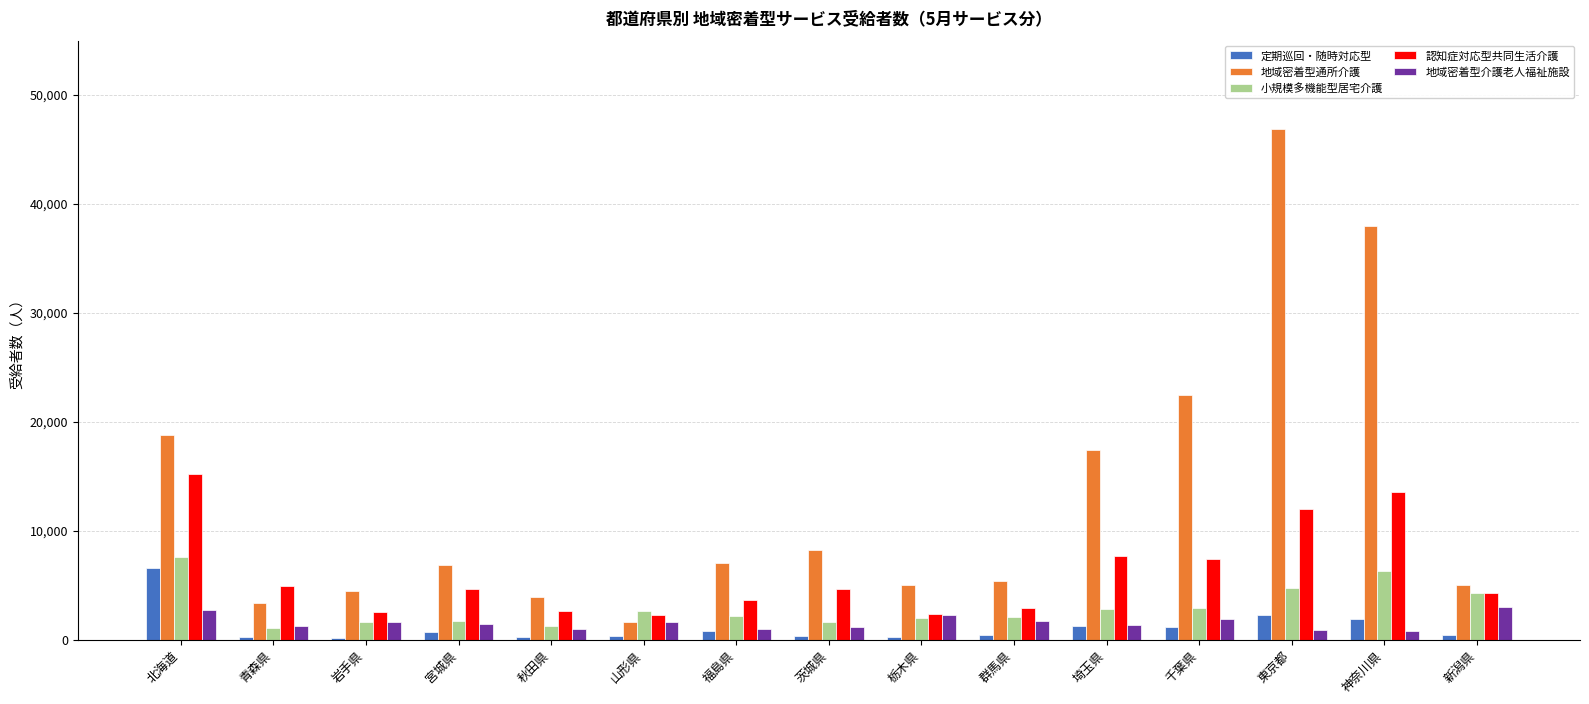

Which series has the widest spread of values?

地域密着型通所介護